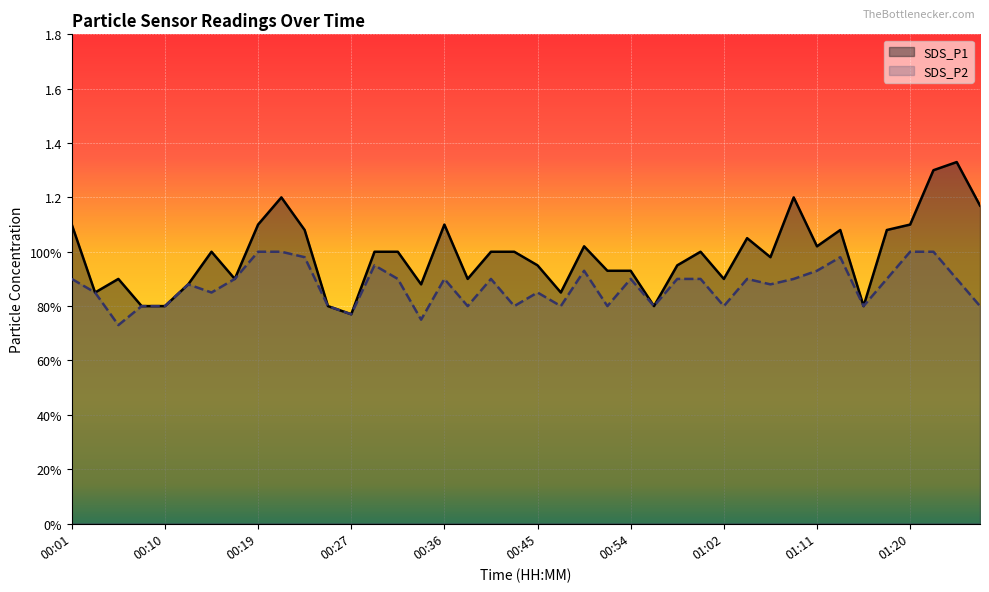

Which series has the largest total across all categories?

SDS_P1